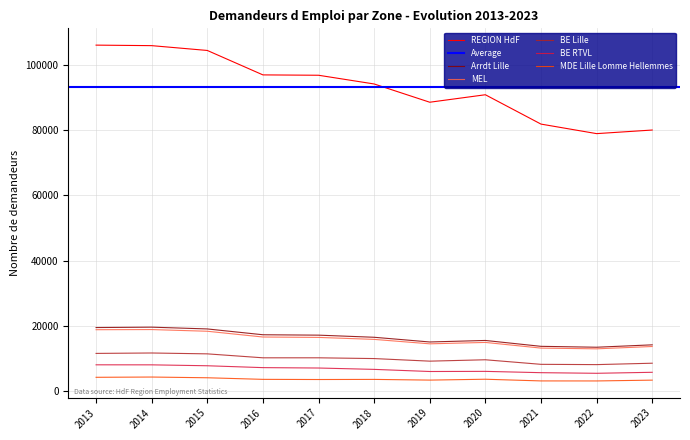

What is the maximum value for MEL?

18784